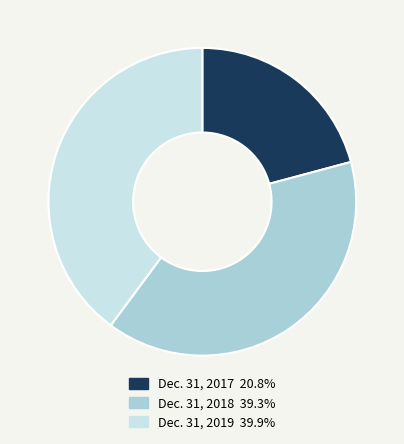

Is there a majority slice in this chart?

No